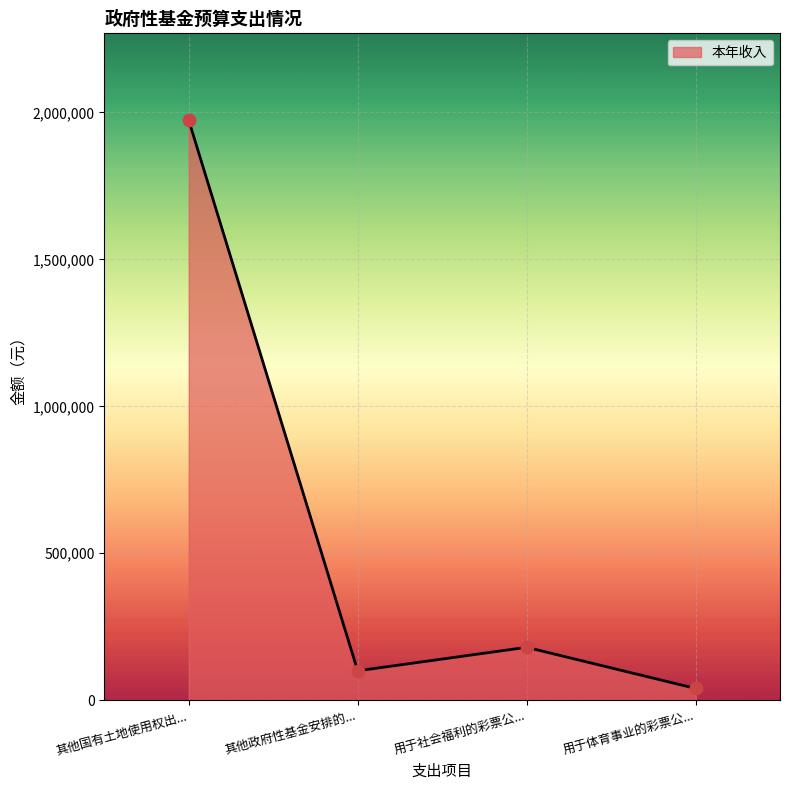

Which has a higher value, 用于社会福利的彩票公... or 其他政府性基金安排的...?

用于社会福利的彩票公...